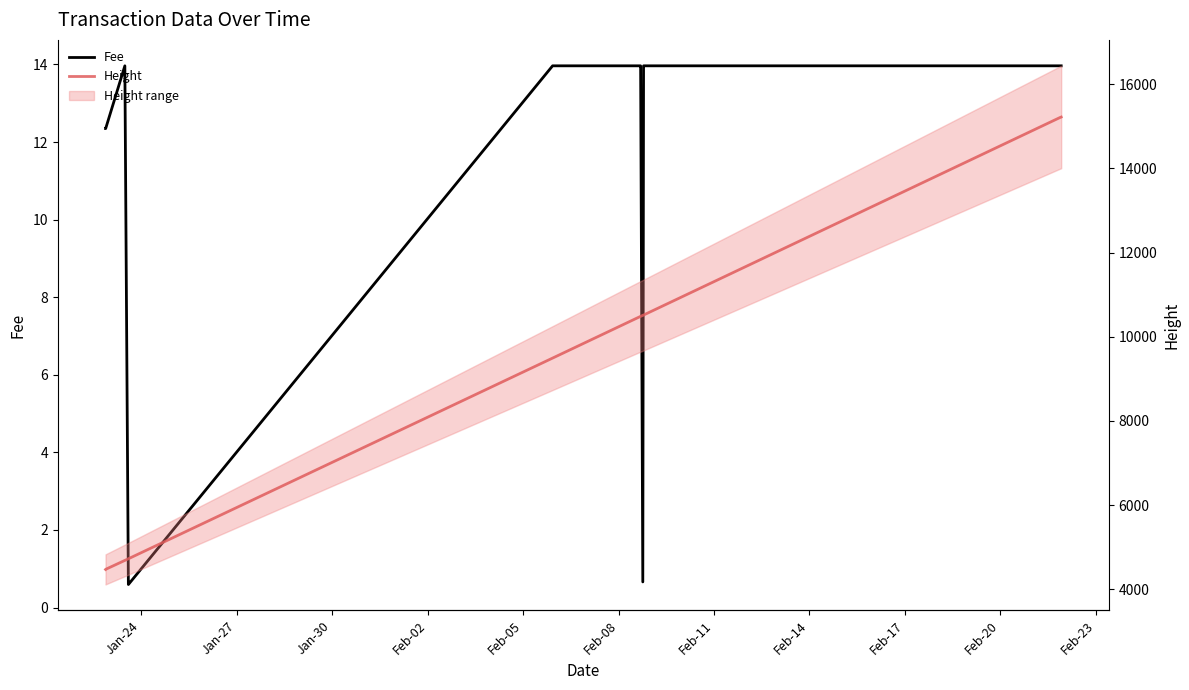

What is the highest value of the Fee series?

14.0